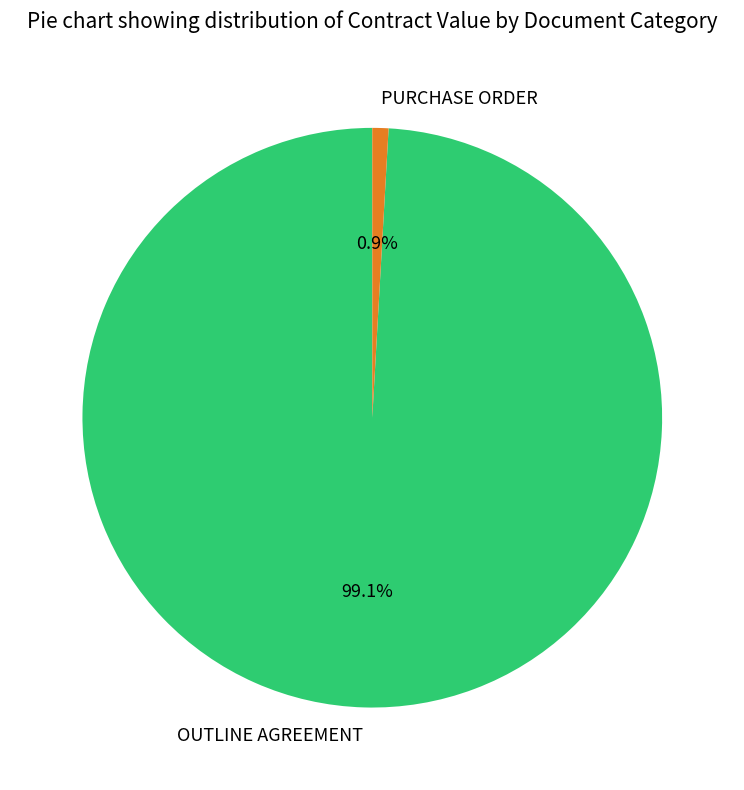

Which slice is the smallest?

PURCHASE ORDER